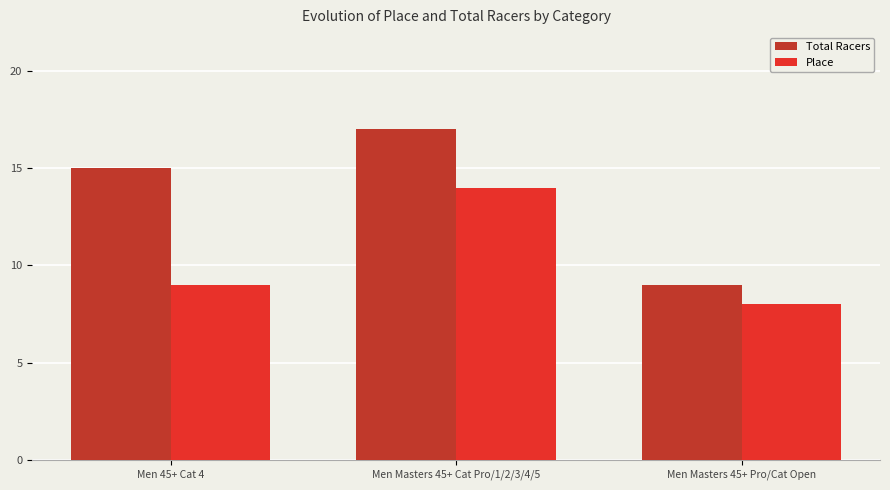

How many series are shown in this chart?

2